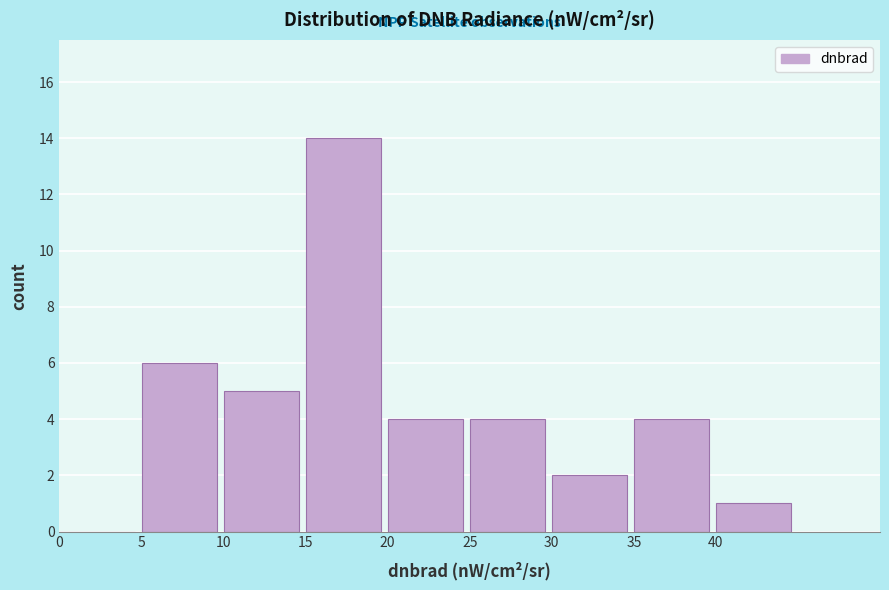

How tall is the bar that spans 35 to 40 on the x-axis? The values are not printed on the chart, so give them approximately, as read against the axis.

4